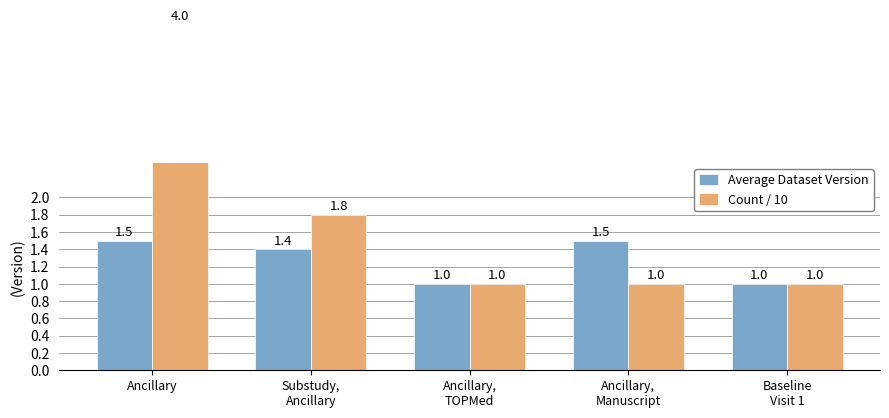

List the labels in order of Count / 10 value, largest first.

Ancillary, Substudy,
Ancillary, Ancillary,
TOPMed, Ancillary,
Manuscript, Baseline
Visit 1